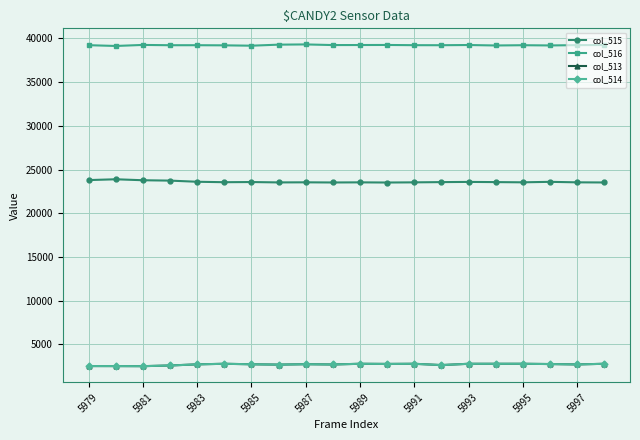

True or false: col_513 has more than 1 interior local peaks.

True